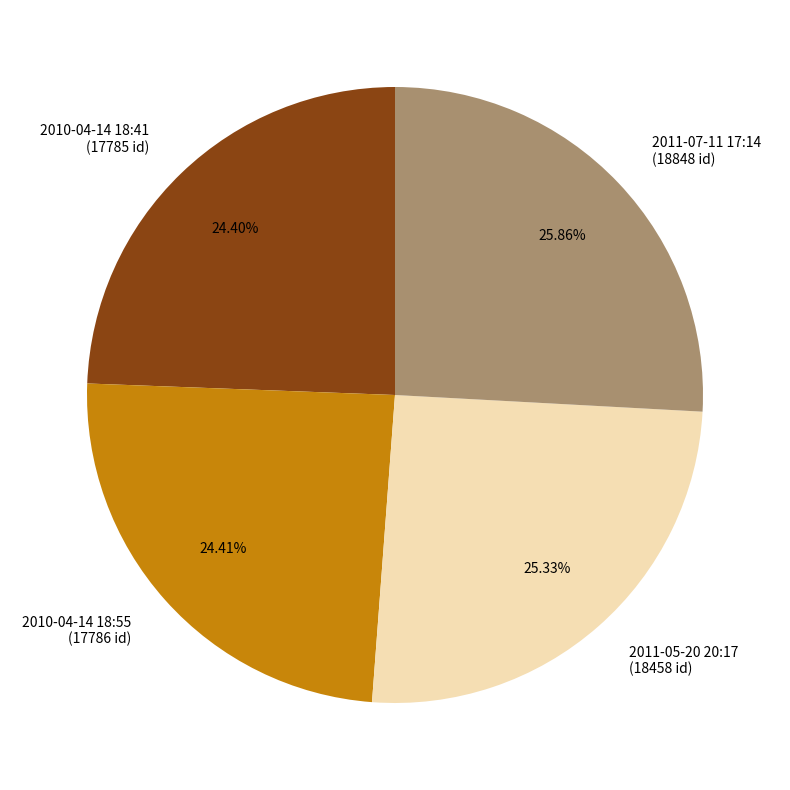

Is 2010-04-14 18:55 (17786 id) the majority of the pie?

No